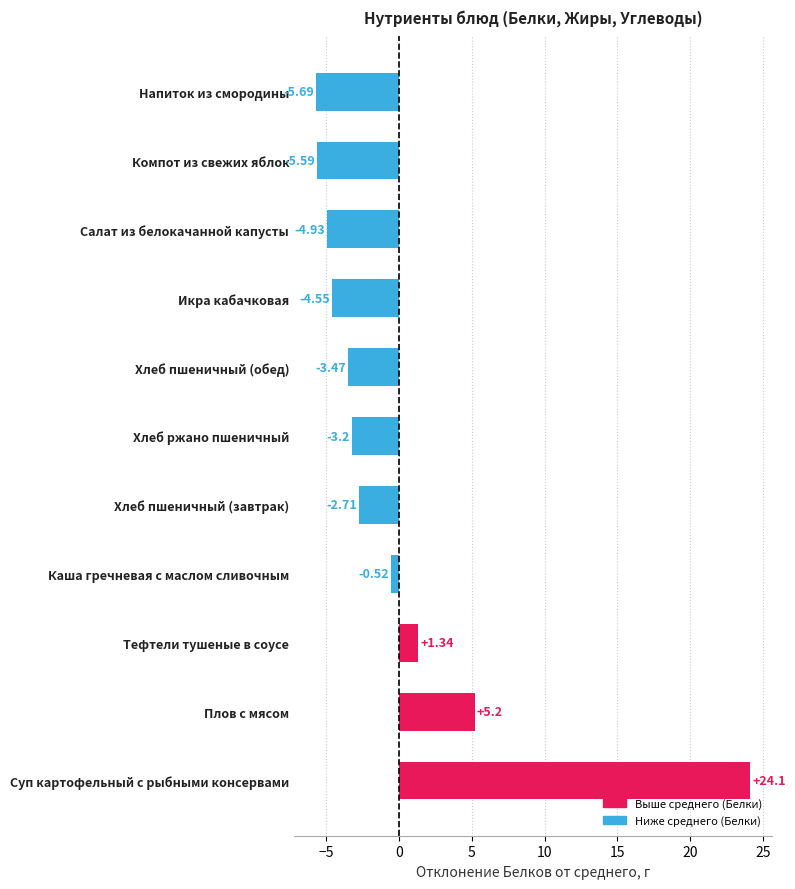

What is the maximum value shown in the chart?

24.1